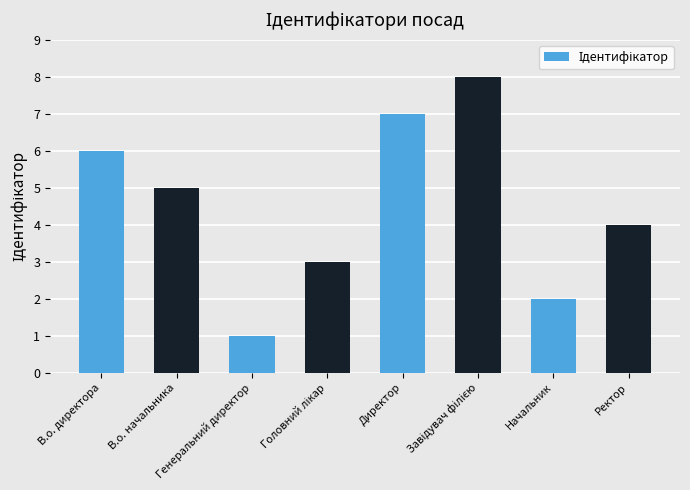

Reading left to right, transcribe all the data shown in this chart.

6	5	1	3	7	8	2	4